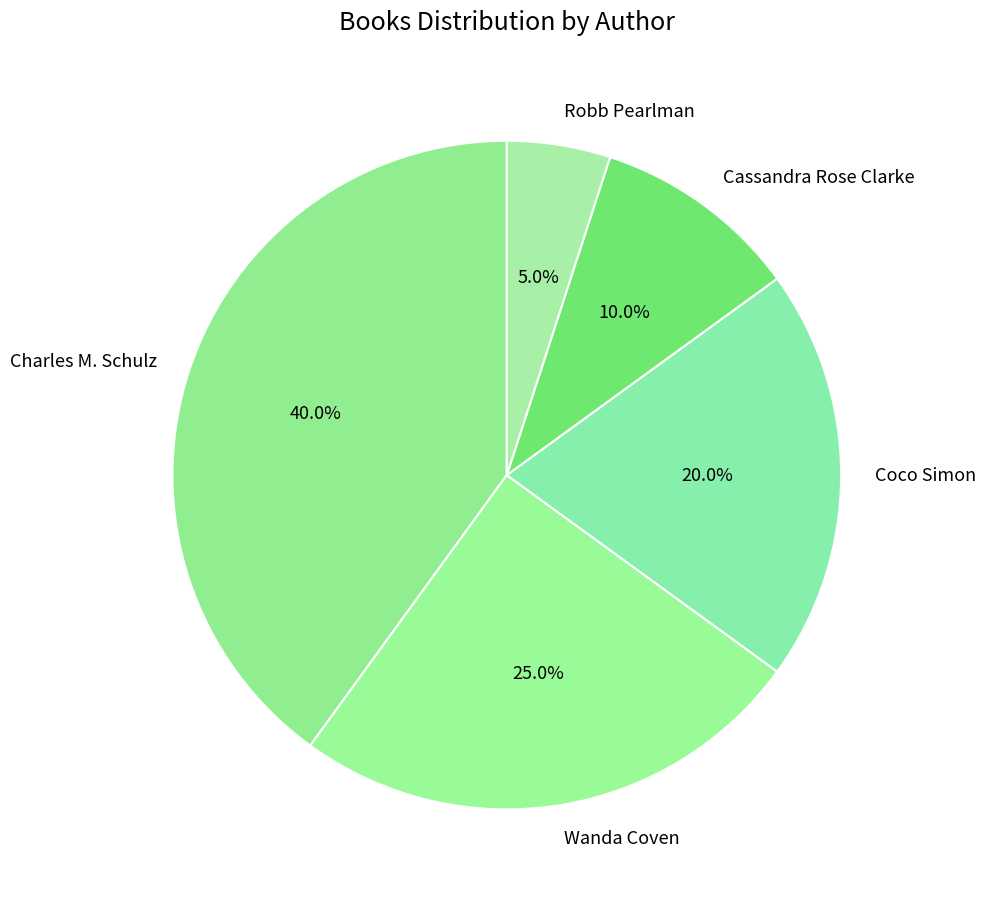

To the nearest percent, what is the combined percentage of Coco Simon and Cassandra Rose Clarke?

30%